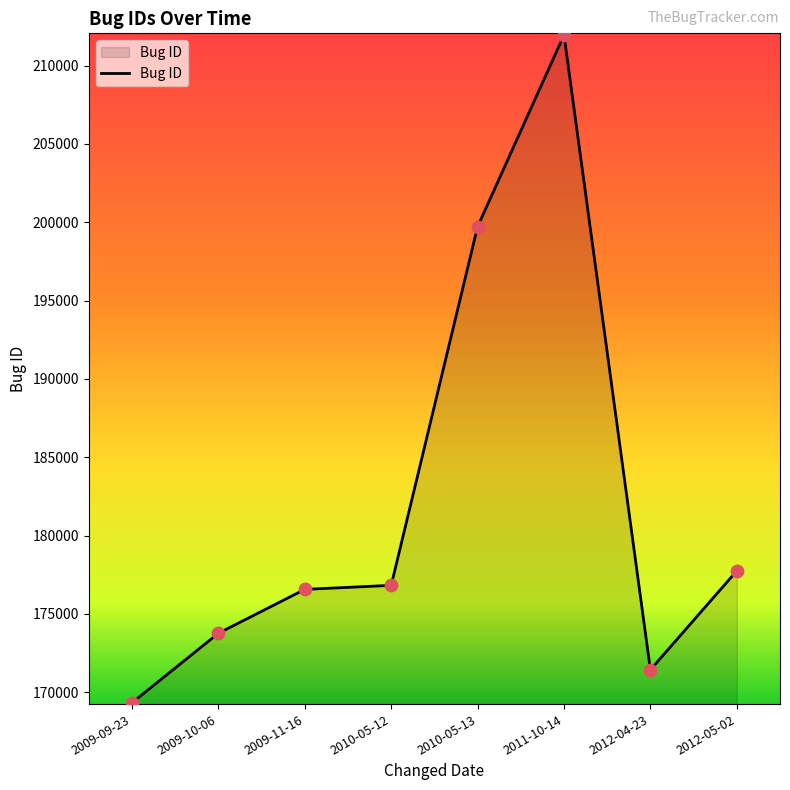

What is the change in value from 2009-09-23 to 2010-05-12?

+7495